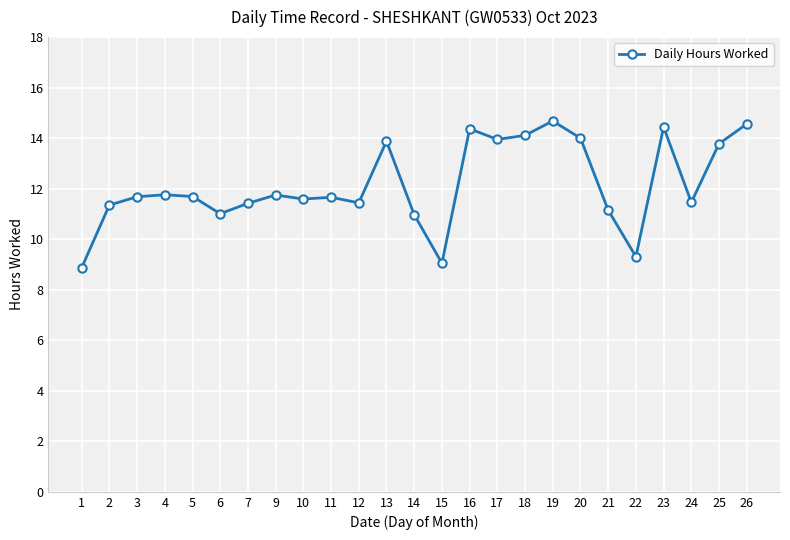

What is the value of the 25th point from the left?

14.6